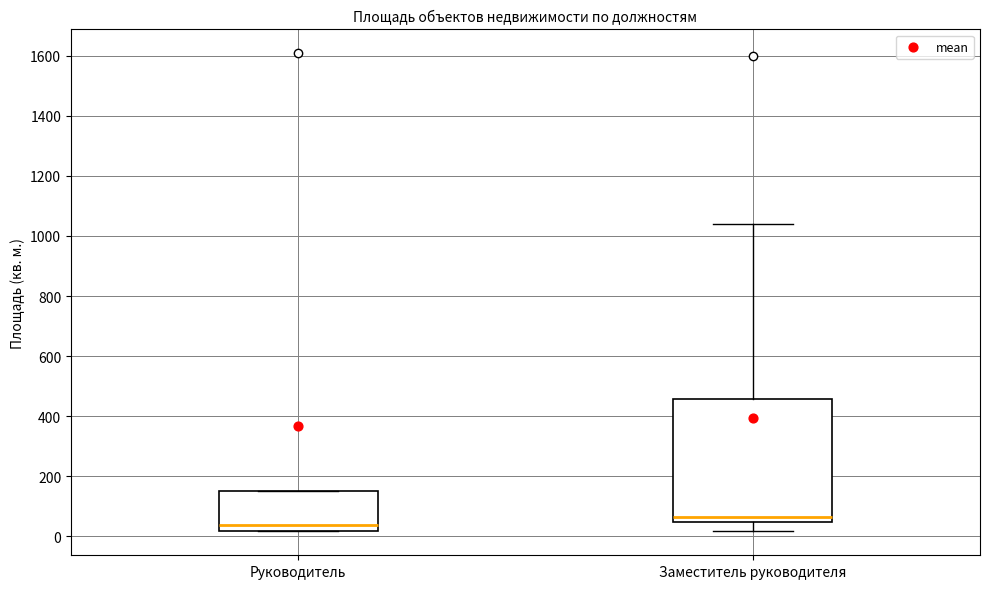

Reading left to right, transcribe this box plot: for each box, give where its median line is, the range the box spans, and where its two whiskers end, as read against the y-axis. The values are not printed on the chart, so give them approximately, as read against the axis.

Руководитель: median 40, box 20 to 160, whiskers 20 to 160
Заместитель руководителя: median 60, box 40 to 460, whiskers 20 to 1040